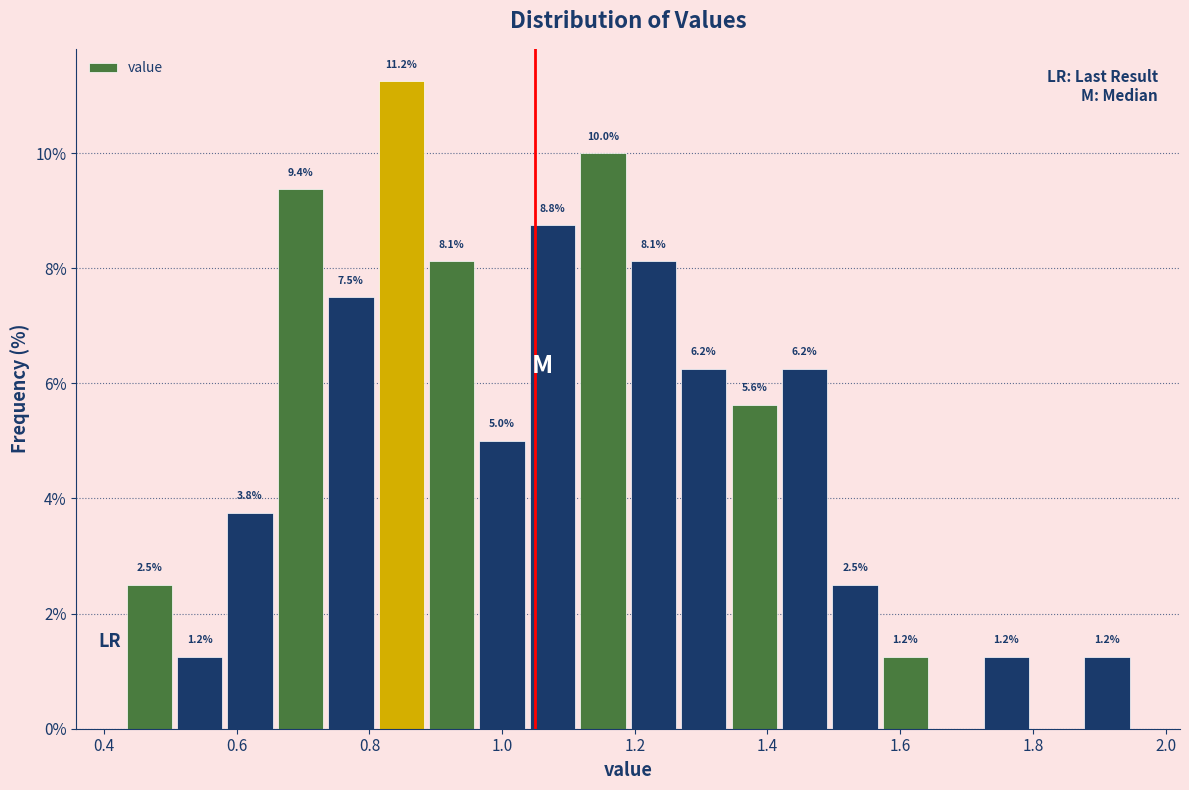

Around what value on the x-axis is the tallest bar? Give the approximate position of its centre, as read against the axis.

0.84